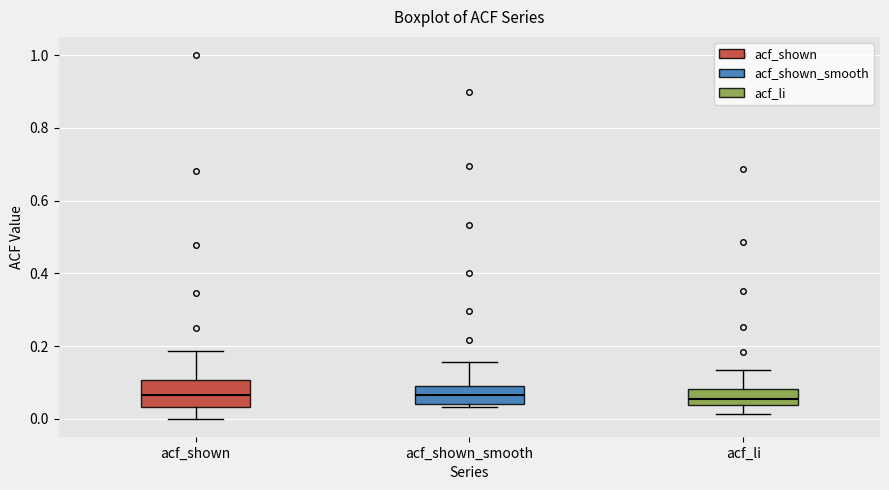

Reading left to right, transcribe this box plot: for each box, give where its median line is, the range the box spans, and where its two whiskers end, as read against the y-axis. The values are not printed on the chart, so give them approximately, as read against the axis.

acf_shown: median 0.06, box 0.04 to 0.10, whiskers 0.00 to 0.18
acf_shown_smooth: median 0.06, box 0.04 to 0.08, whiskers 0.04 (just below the box's lower edge) to 0.16
acf_li: median 0.06, box 0.04 to 0.08, whiskers 0.02 to 0.14